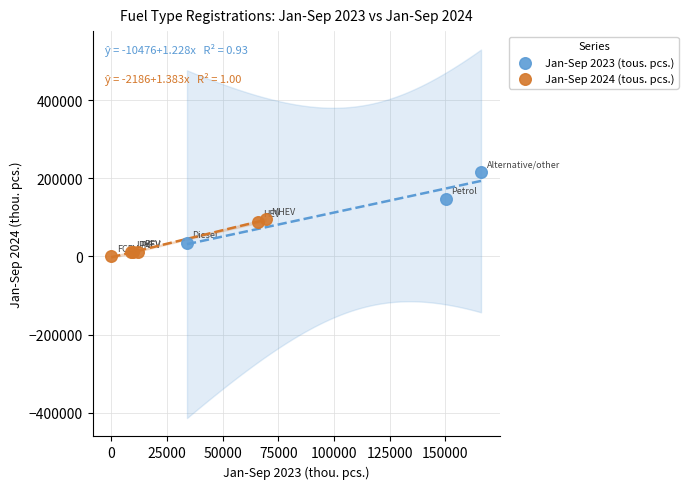

Which series has the largest Y range (max minus min)?

Jan-Sep 2023 (tous. pcs.)